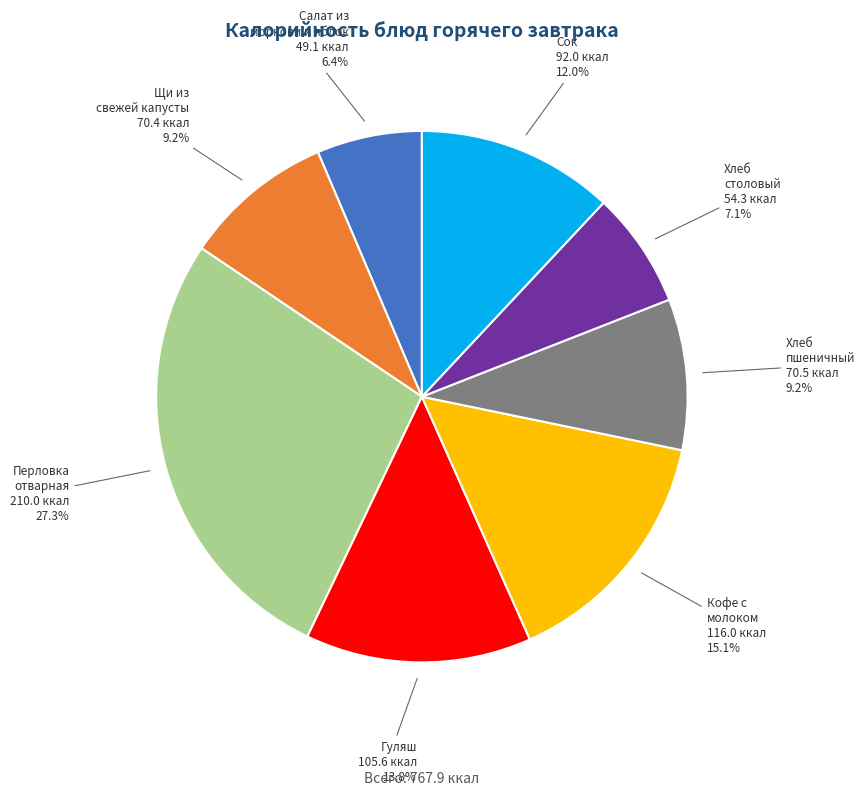

Does Хлеб пшеничный account for over 50% of the chart?

No